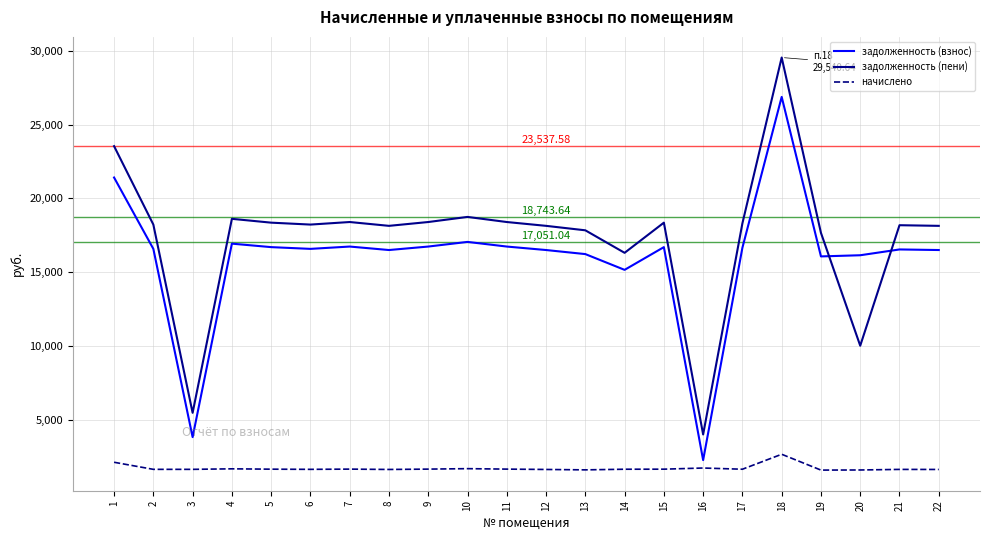

What is the difference between the highest and lowest values at 3?

3828.3